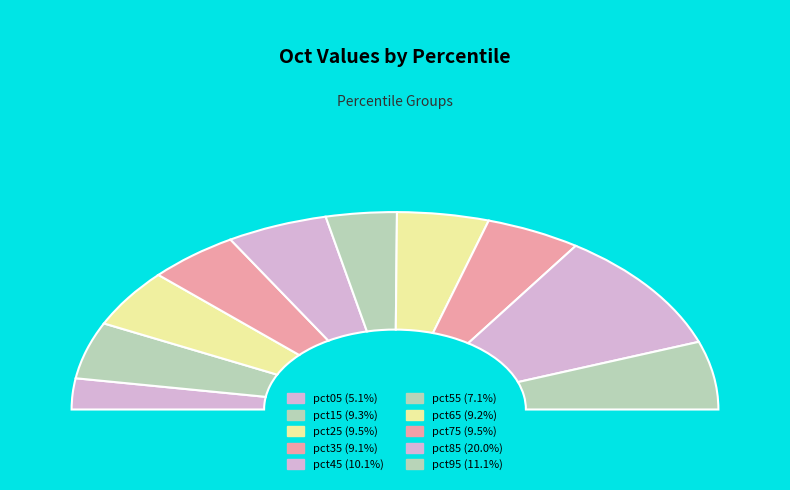

How many slices are in this pie chart?

10